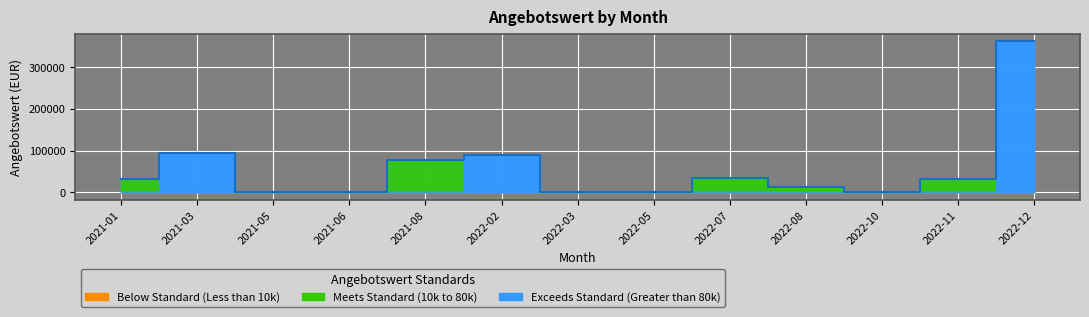

The value at 2021-06 is 0. True or false?

True